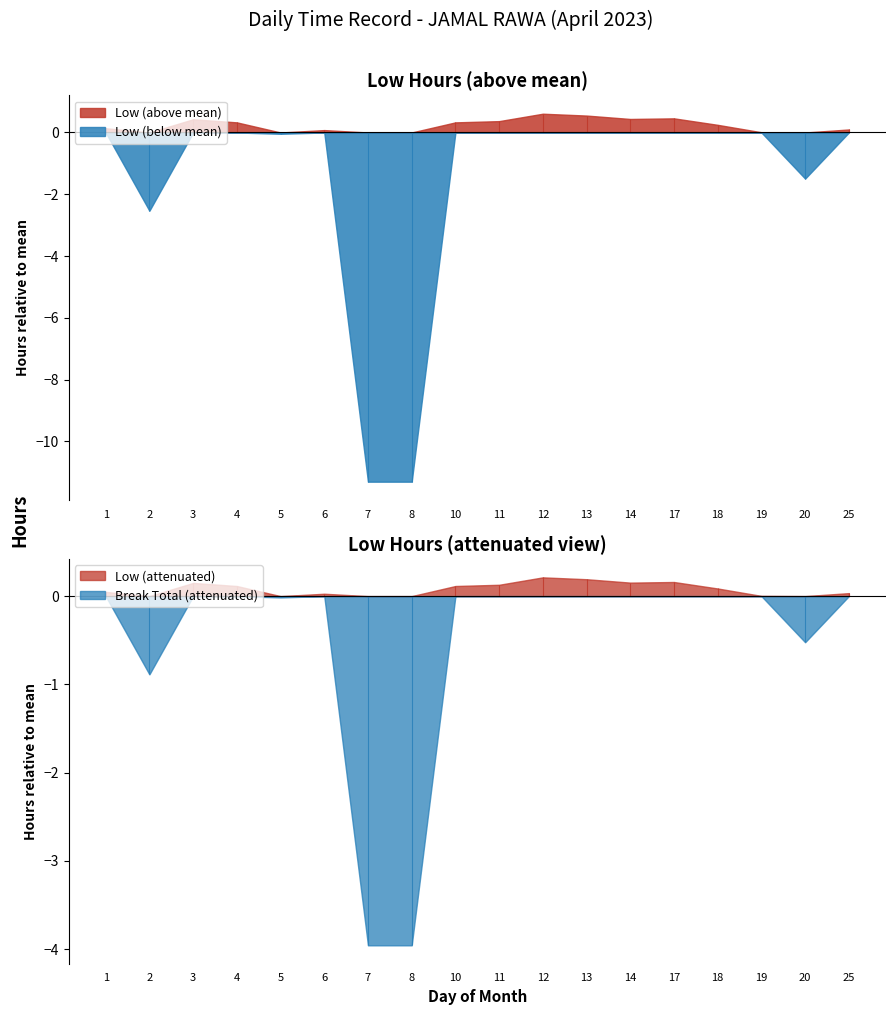

What is the value of the Low (hours worked) point at the 16th from the left?

11.3